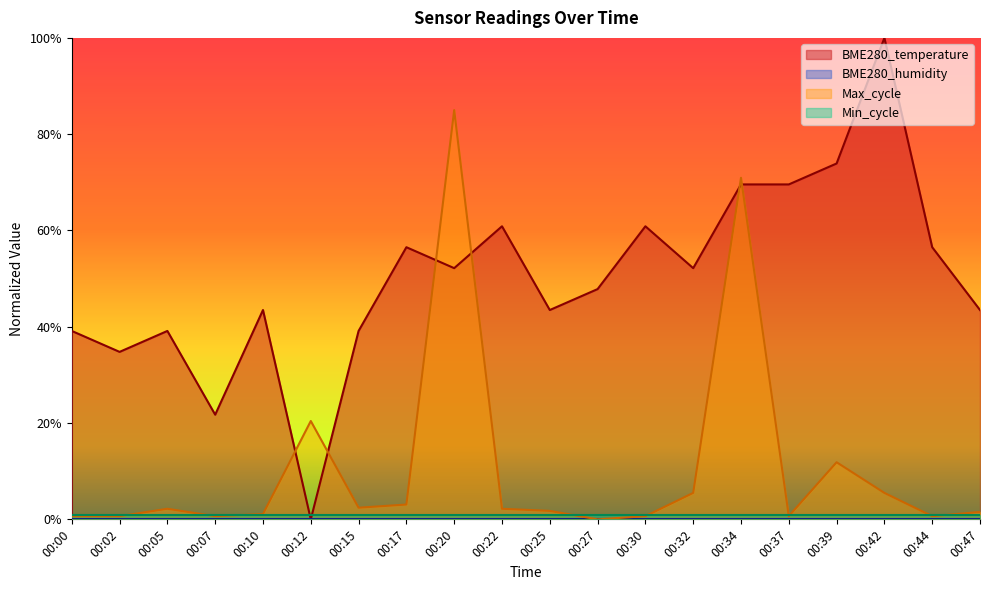

How many categories are shown in the chart?

20